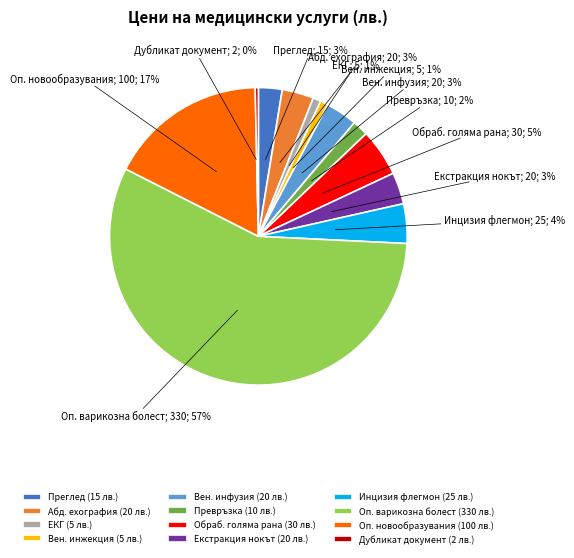

Count the number of slices in the pie.

12